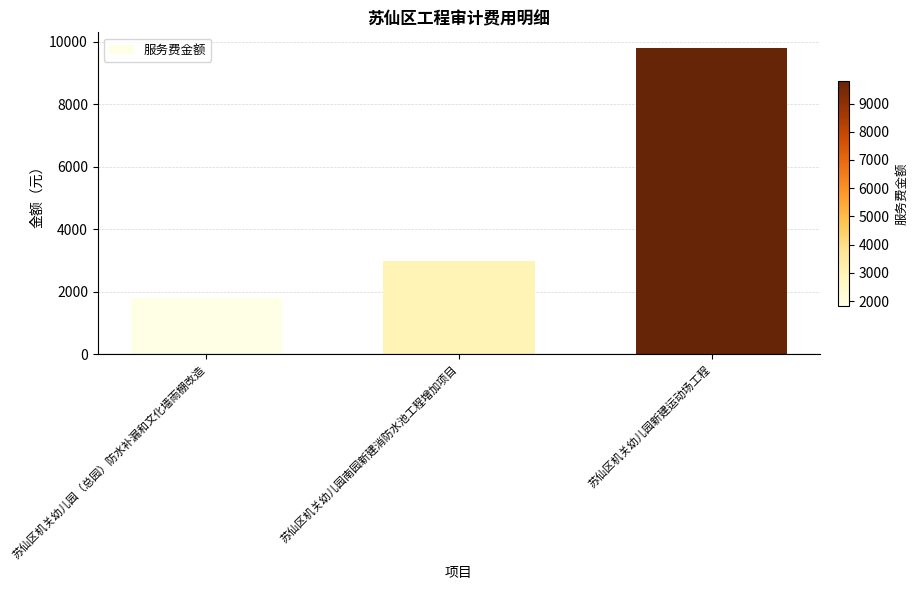

Rank the categories by value from highest to lowest.

苏仙区机关幼儿园新建运动场工程, 苏仙区机关幼儿园南园新建消防水池工程增加项目, 苏仙区机关幼儿园（总园）防水补漏和文化墙雨棚改造